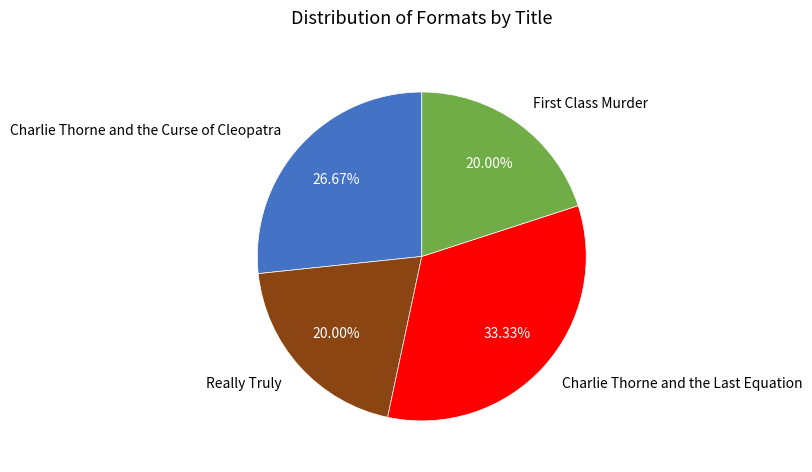

What is the largest slice in the pie chart?

Charlie Thorne and the Last Equation